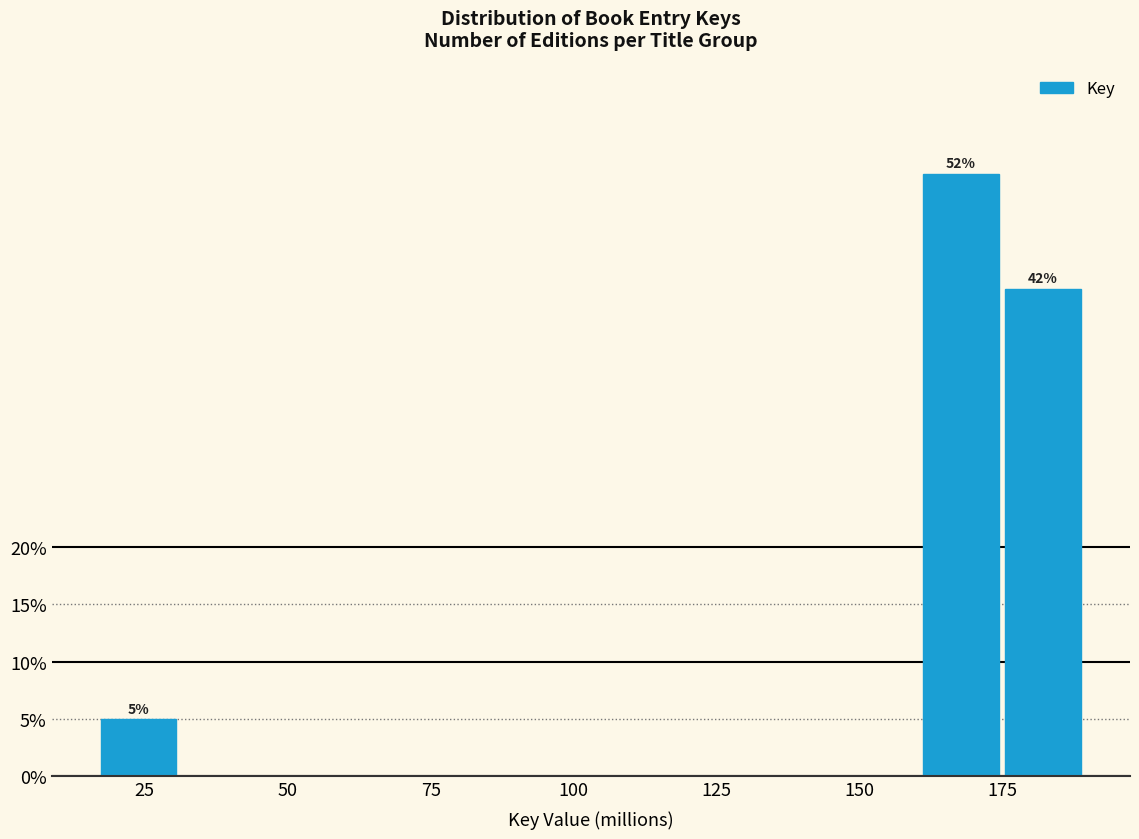

Read against the x-axis, roughly where is the centre of the tallest bar?

170